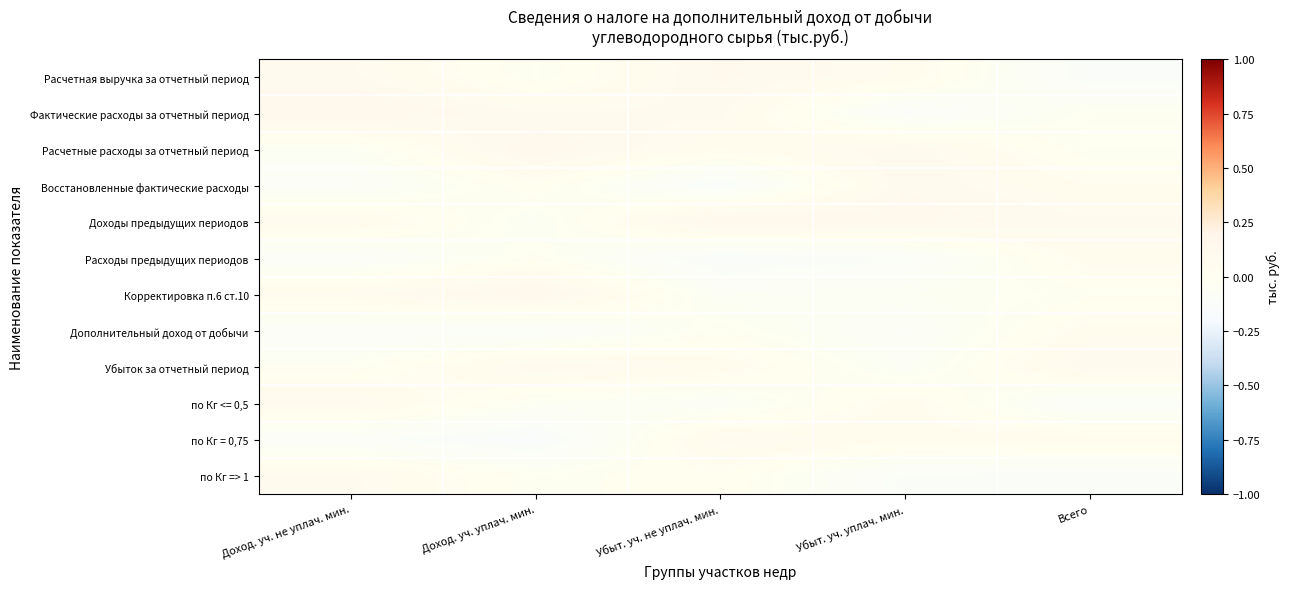

What is the total value across all series at Доход. уч. уплач. мин.?

0.1